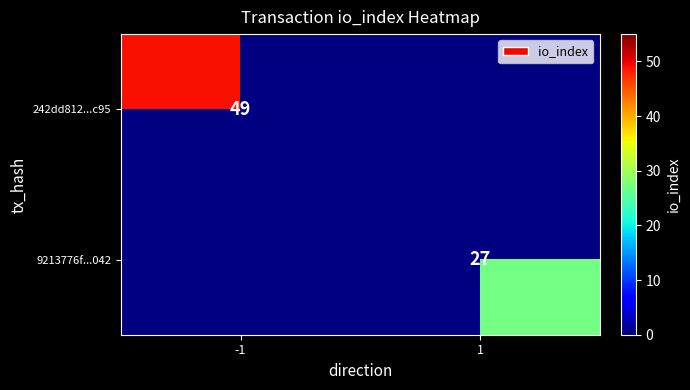

True or false: 9213776f...042 has a value of 27 at 1.

True